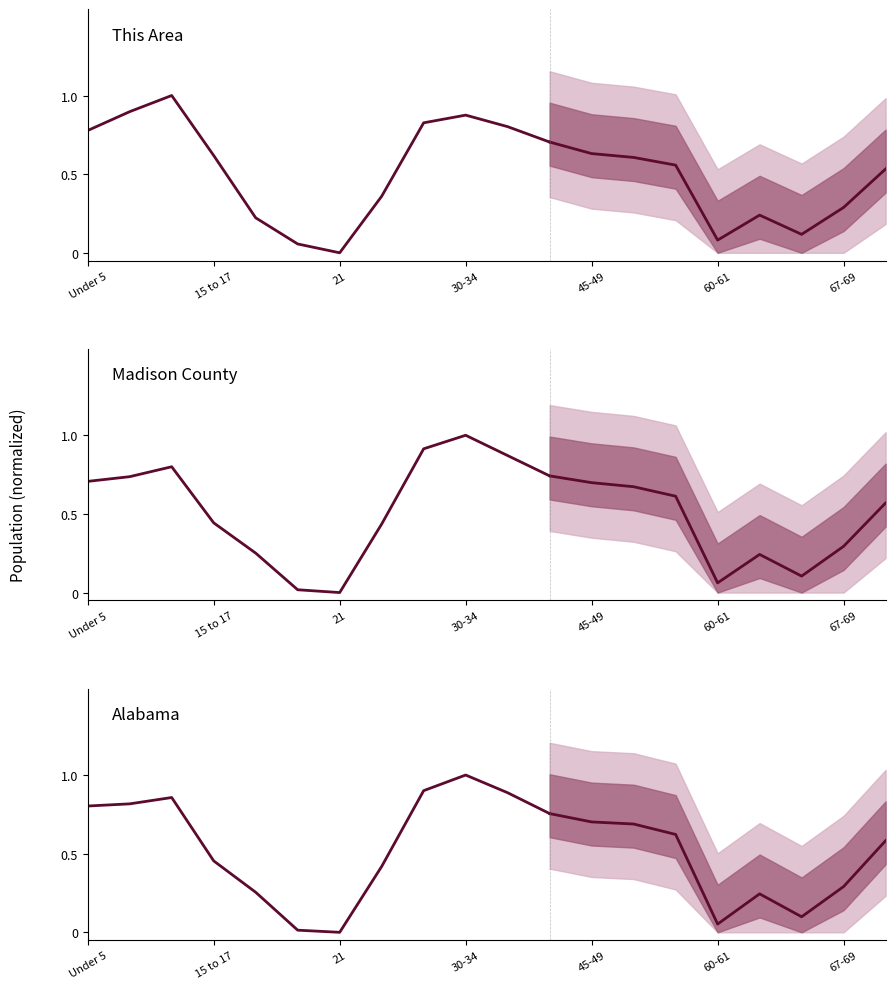

Which has a higher value, 10 or 45-49?

10